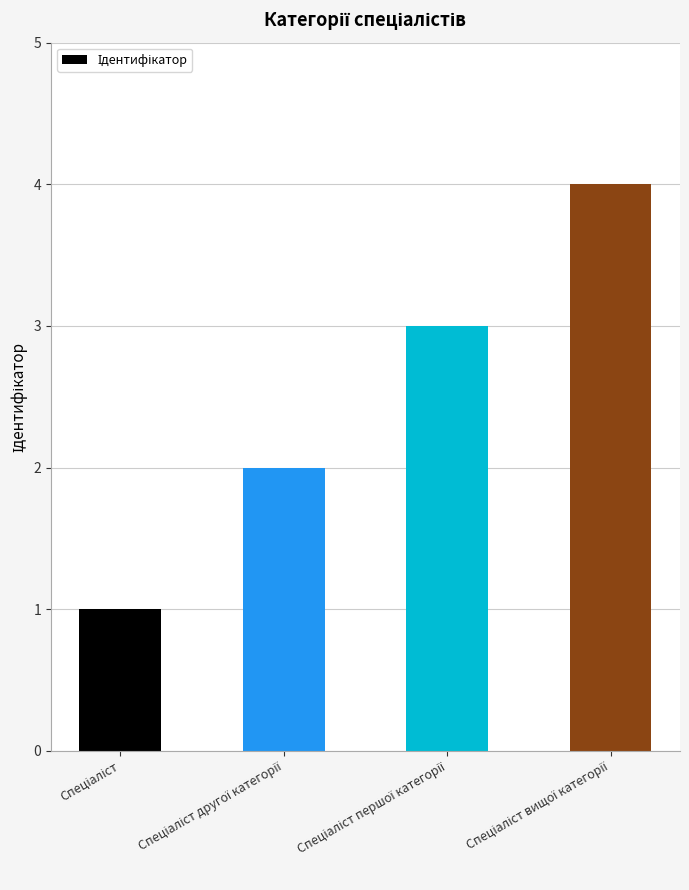

What is the difference between the maximum and minimum values?

3